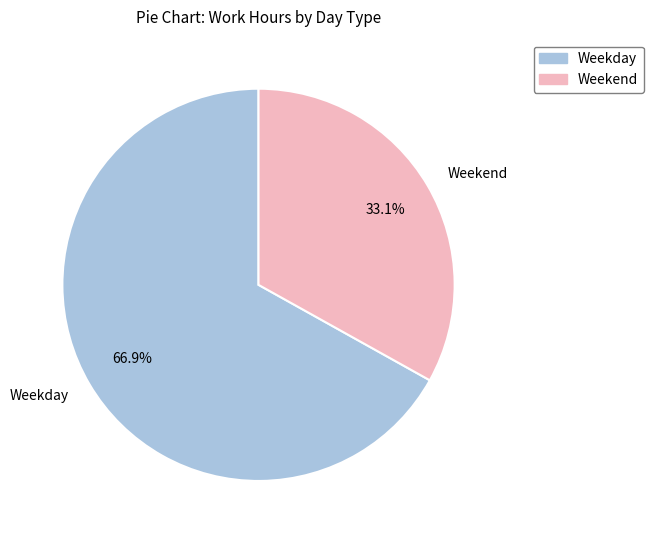

Approximately how many times larger is the value at Weekday compared to Weekend?

2.0